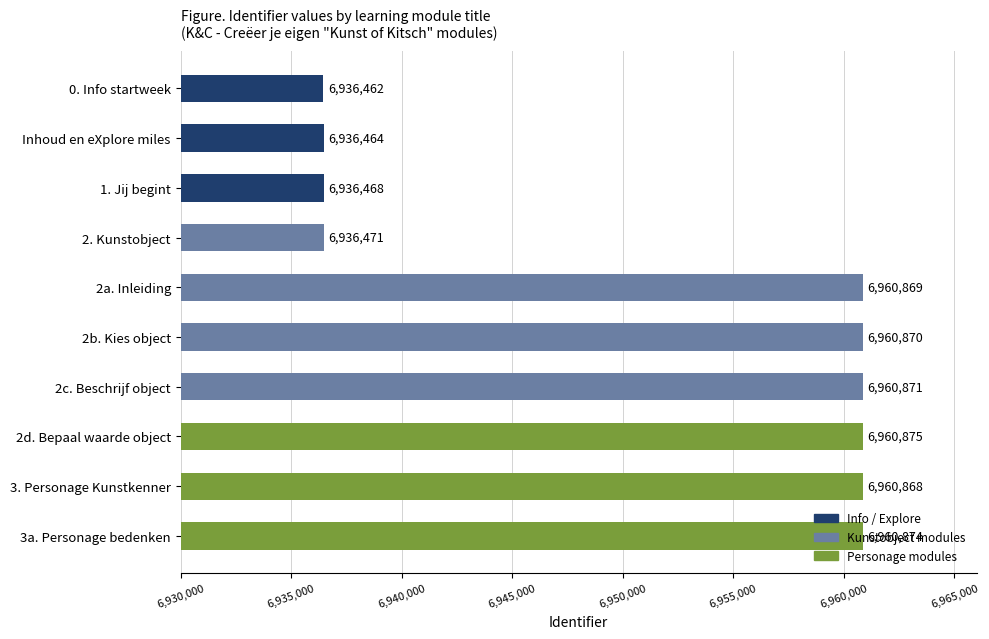

What is the minimum value shown in the chart?

6936462